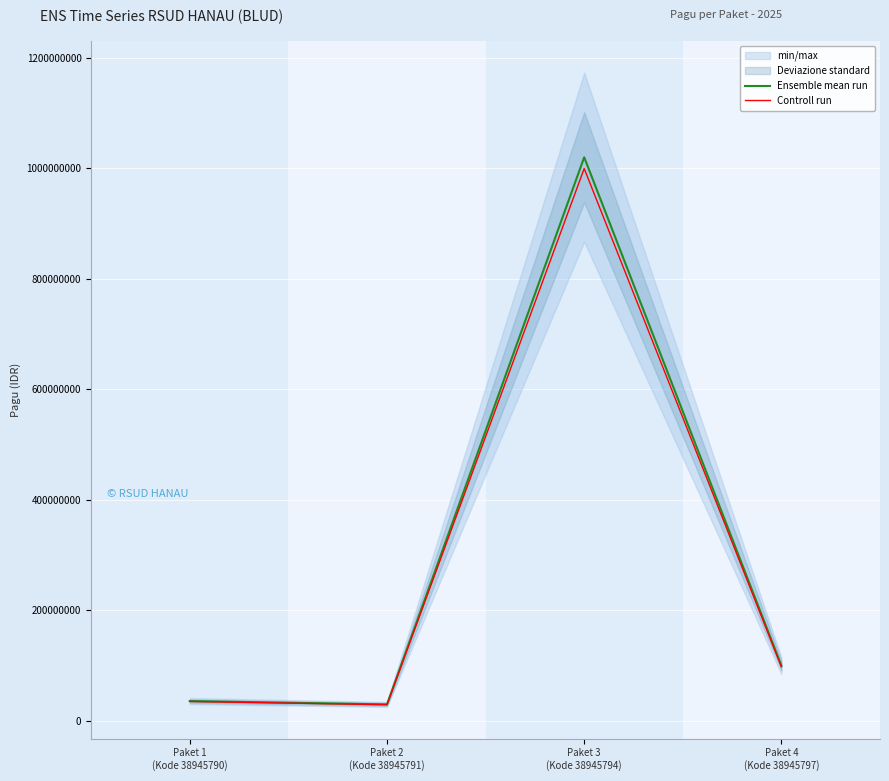

What is the label of the 2nd point from the right?

Paket 3
(Kode 38945794)